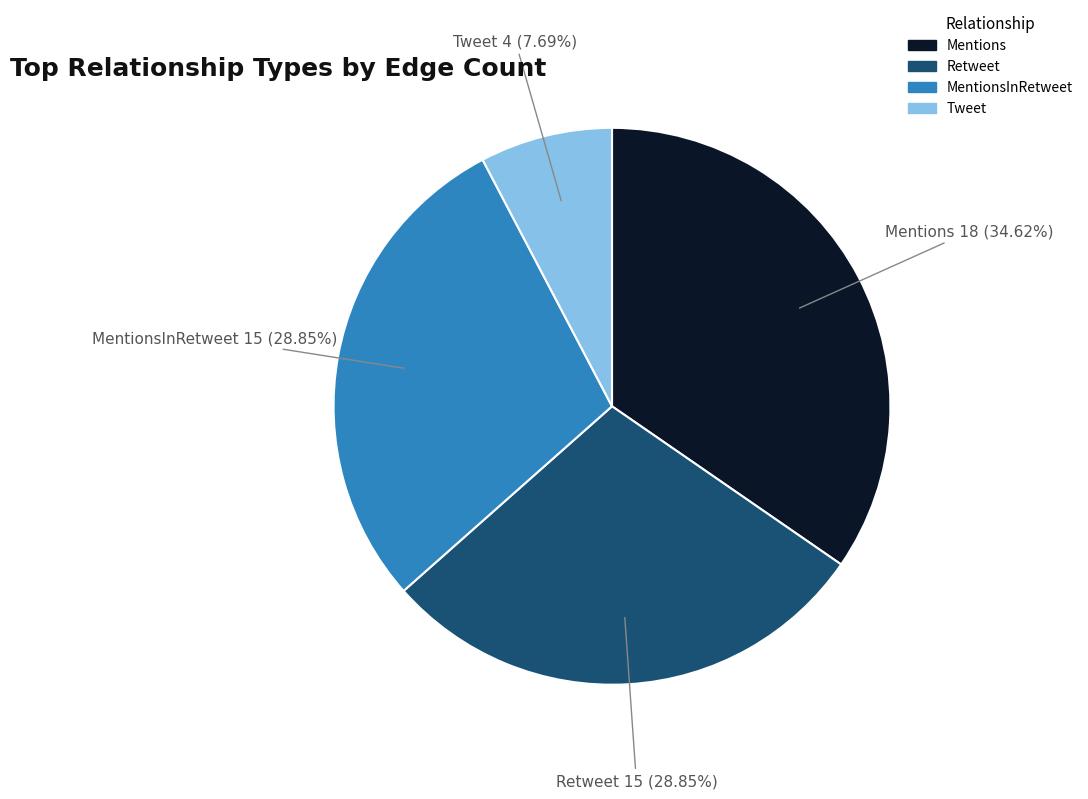

What is the ratio of the value at Mentions to the value at Tweet?

4.5